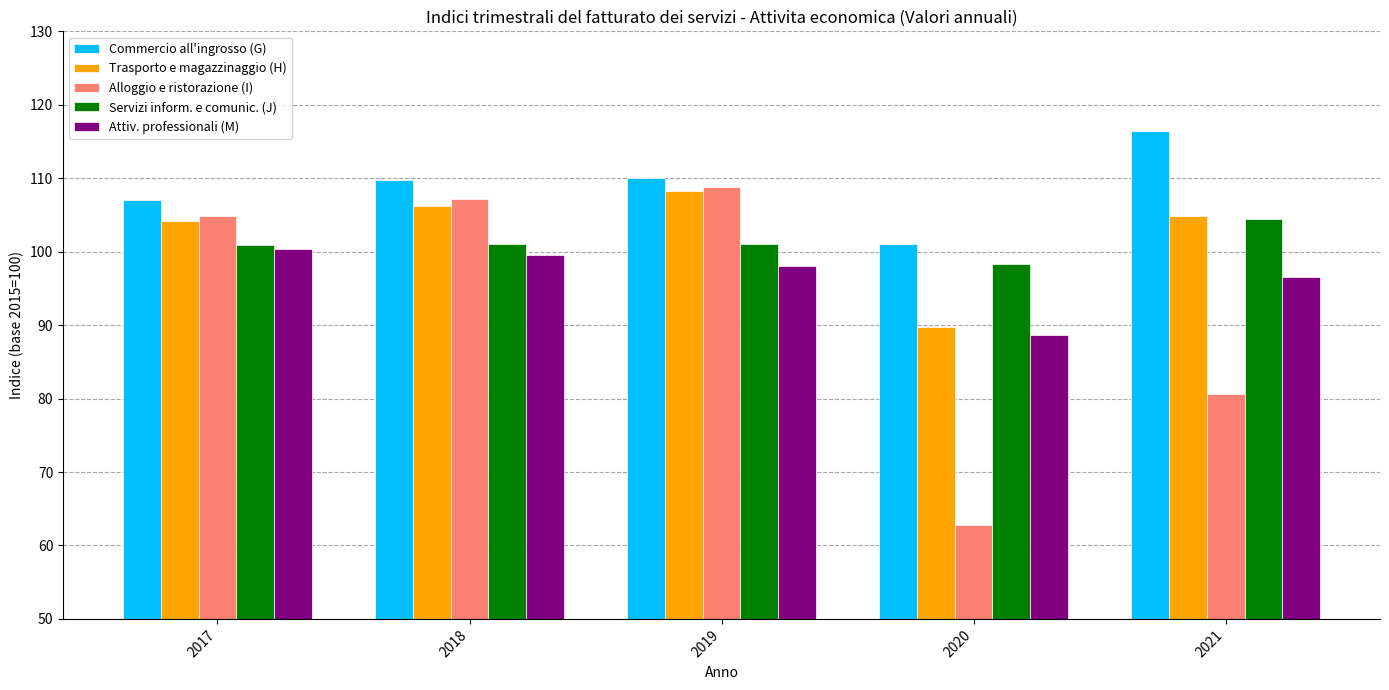

What is the lowest value of the Alloggio e ristorazione (I) series?

62.8